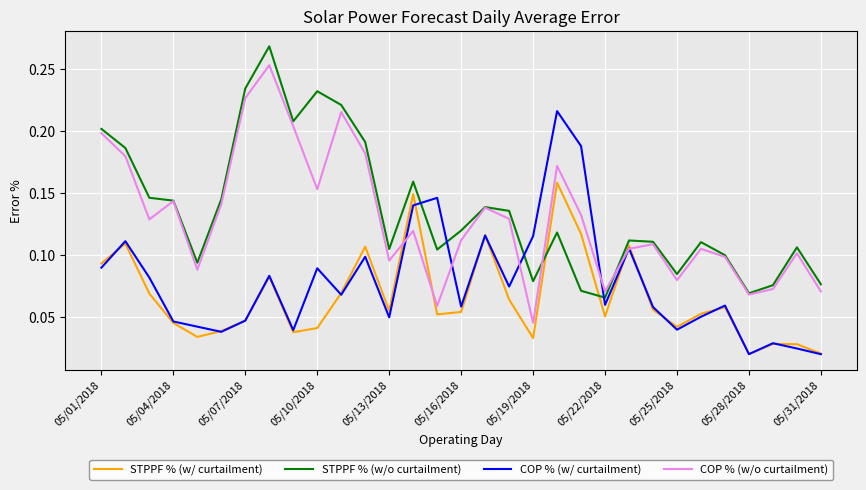

How many times do COP % (w/ curtailment) and STPPF % (w/o curtailment) cross each other?

4